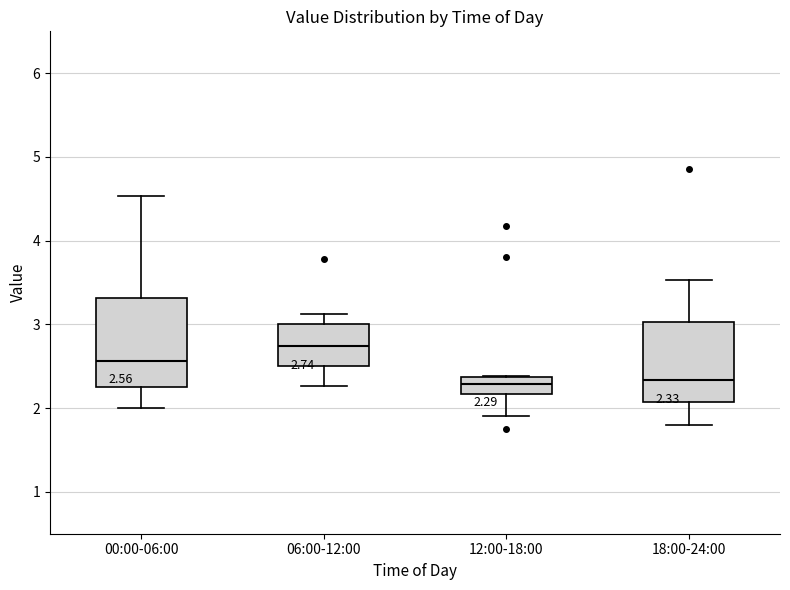

Which box is the tallest, from its lower edge to its upper edge?

00:00-06:00